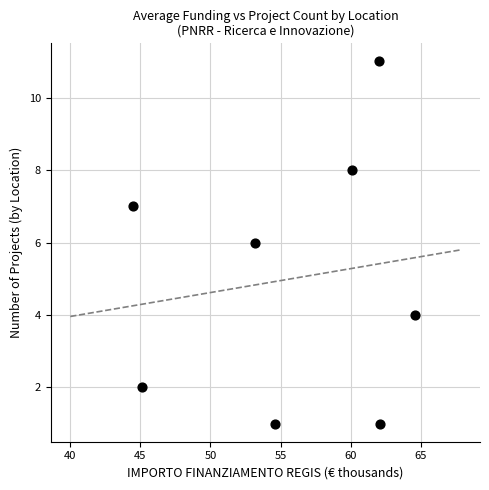

What is the average Y value?

5